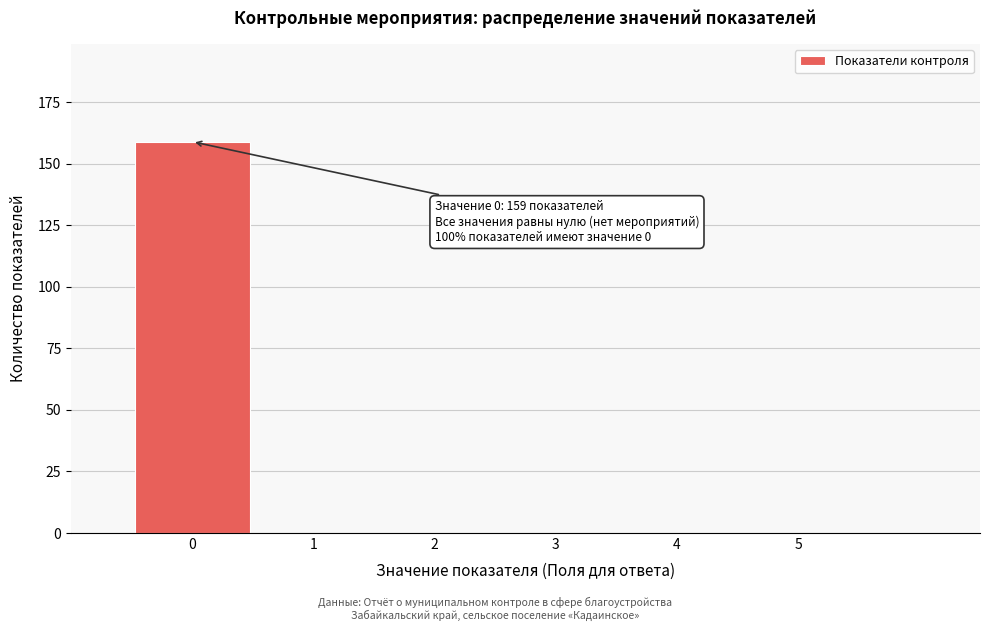

Which range on the x-axis has the tallest bar?

-0.5 to 0.5